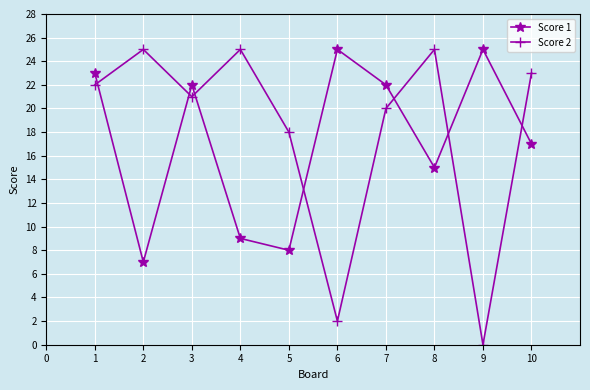

Reading left to right, list all the values displayed in this chart.

Score 1: 23	7	22	9	8	25	22	15	25	17
Score 2: 22	25	21	25	18	2	20	25	0	23